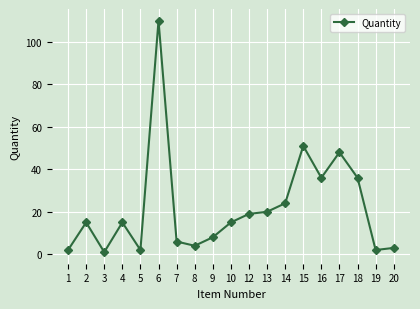

Which label corresponds to the largest value in the chart?

6